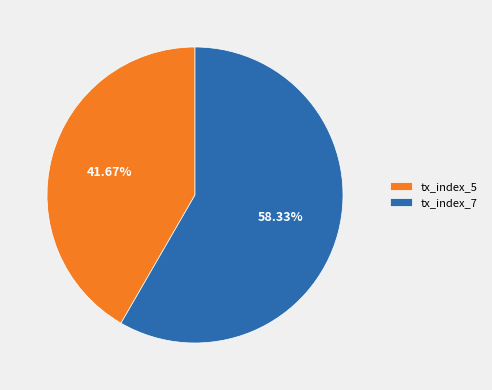

Which category has the biggest portion of the pie?

tx_index_7